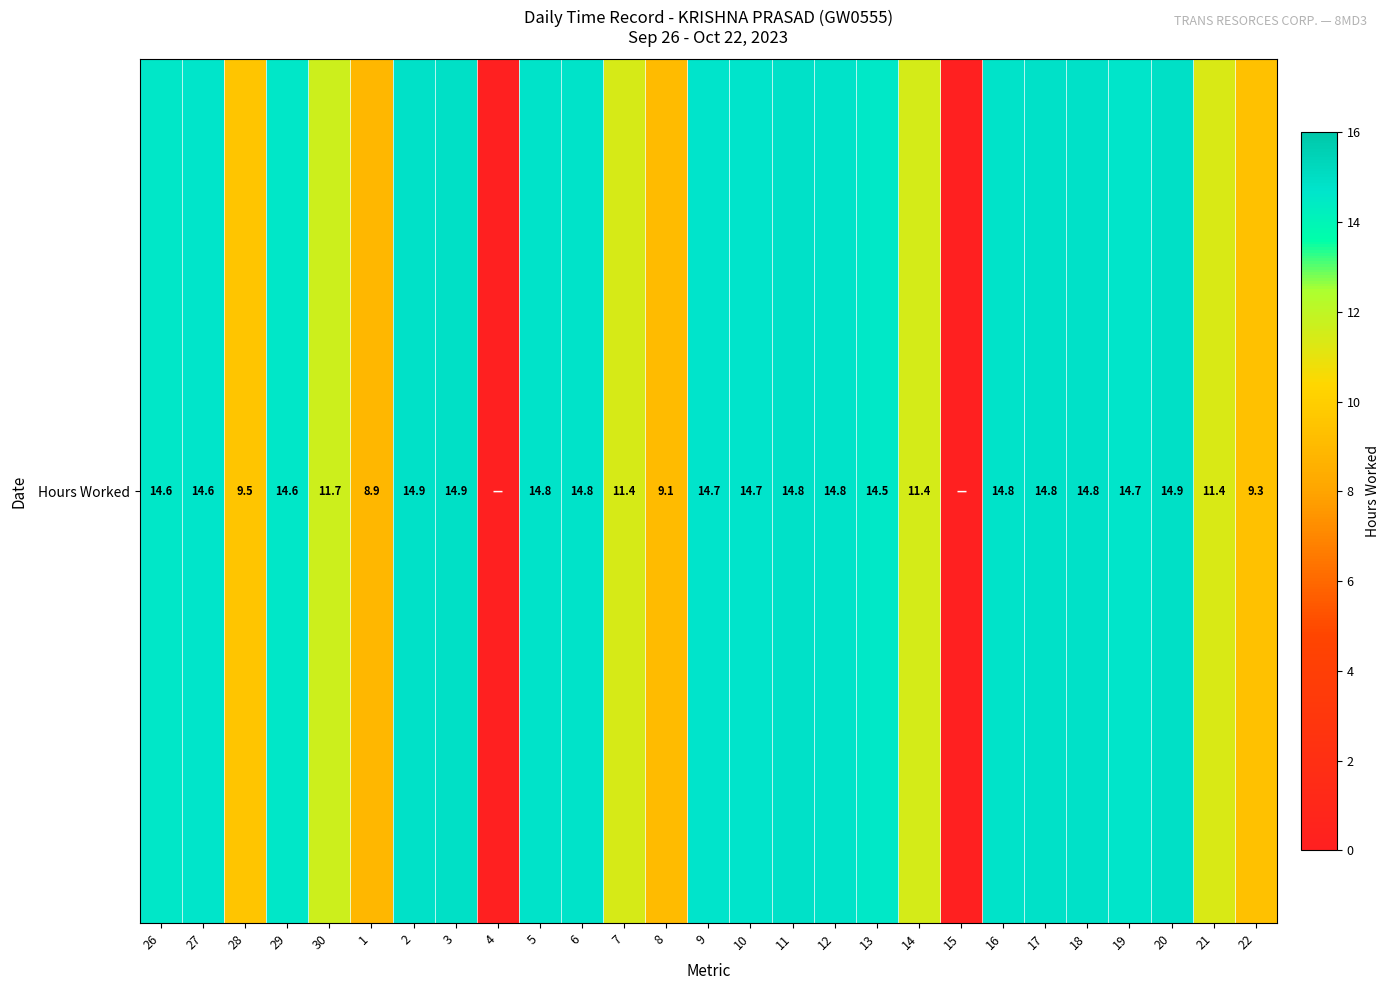

True or false: the data shows 3.4 at 13.

False